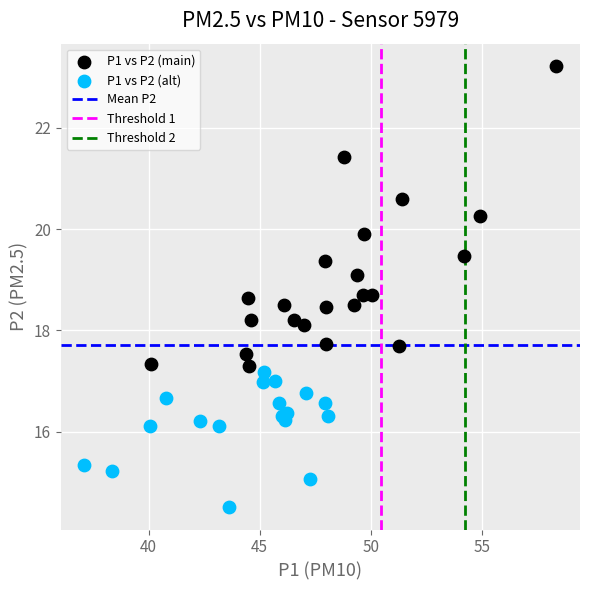

Which series contains the highest Y value?

P1 vs P2 (main)